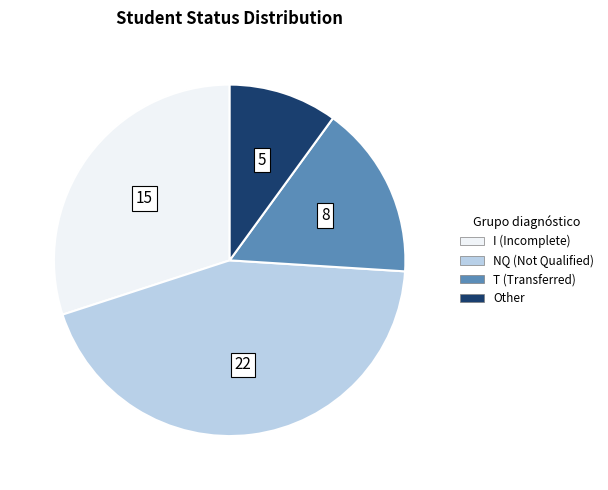

Is the sum of T (Transferred) and NQ (Not Qualified) greater than half?

Yes